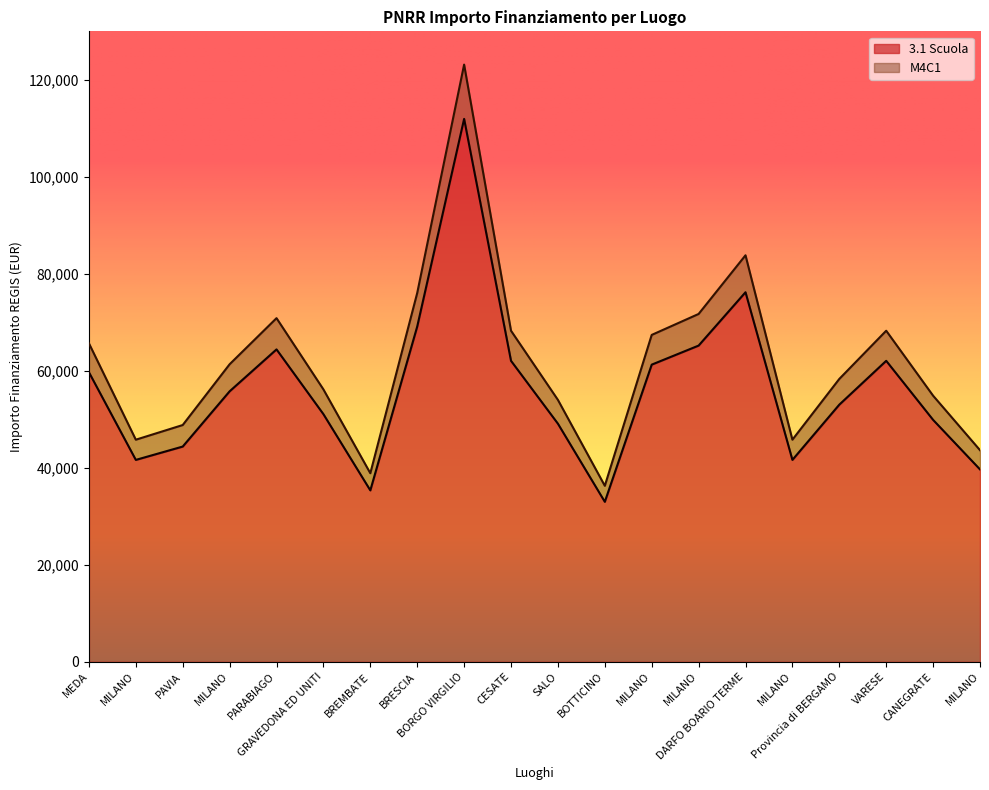

The value of 3.1 Scuola at MILANO is 65205.4. True or false?

True